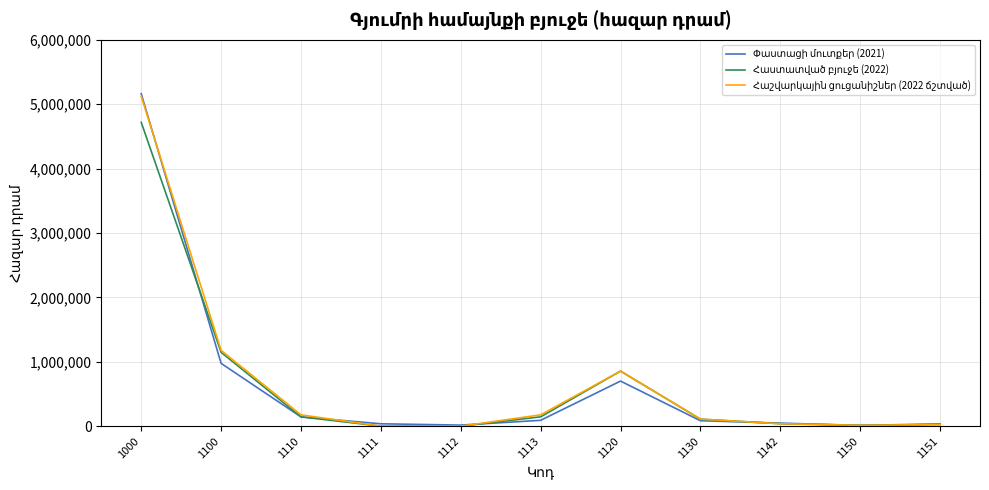

What is the greatest value displayed?

5161869.2